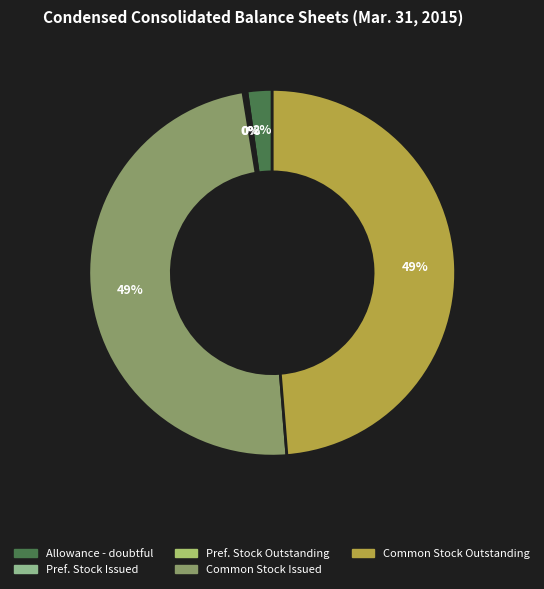

Is there any slice that represents more than half of the pie?

No